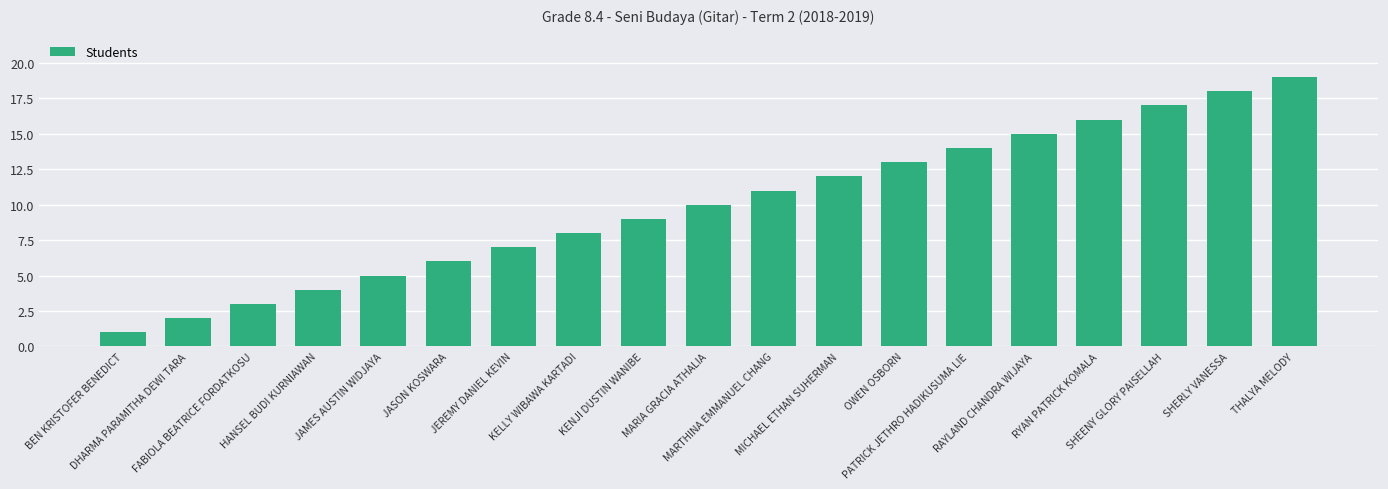

What is the greatest value displayed?

19